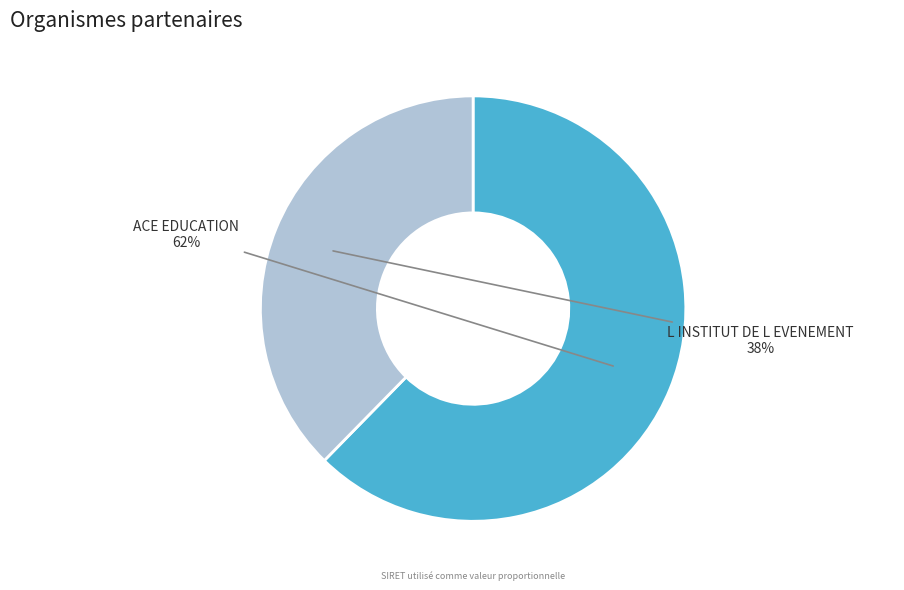

Count the number of slices in the pie.

2